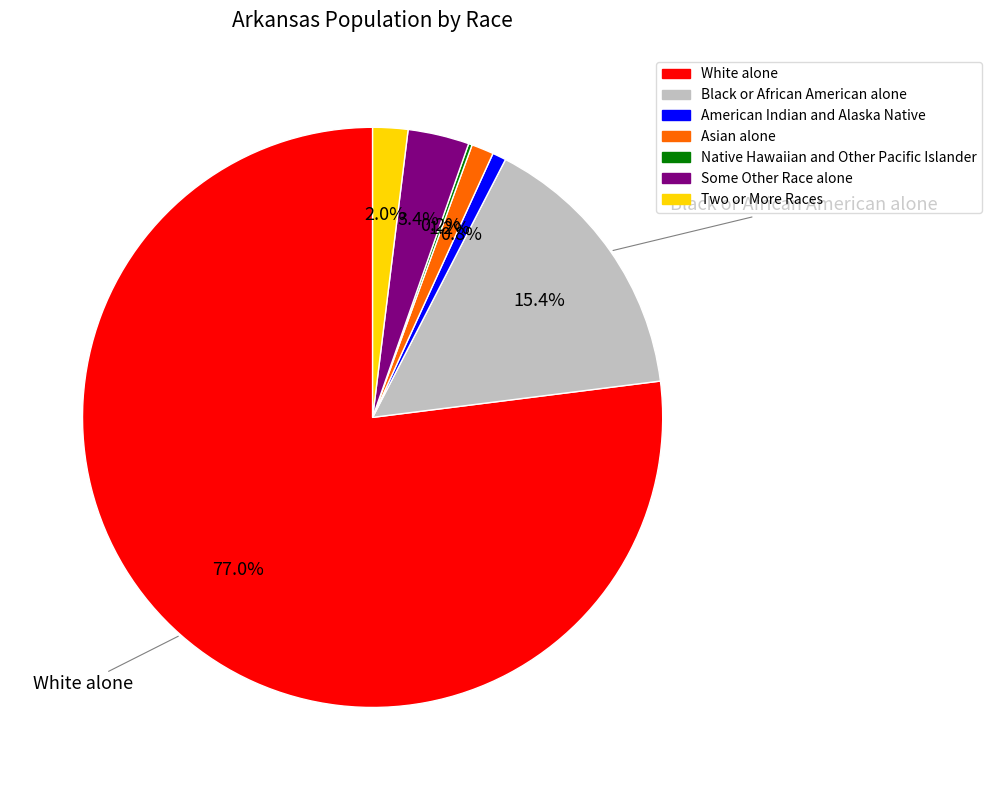

Combined, do American Indian and Alaska Native and Two or More Races account for over 50%?

No